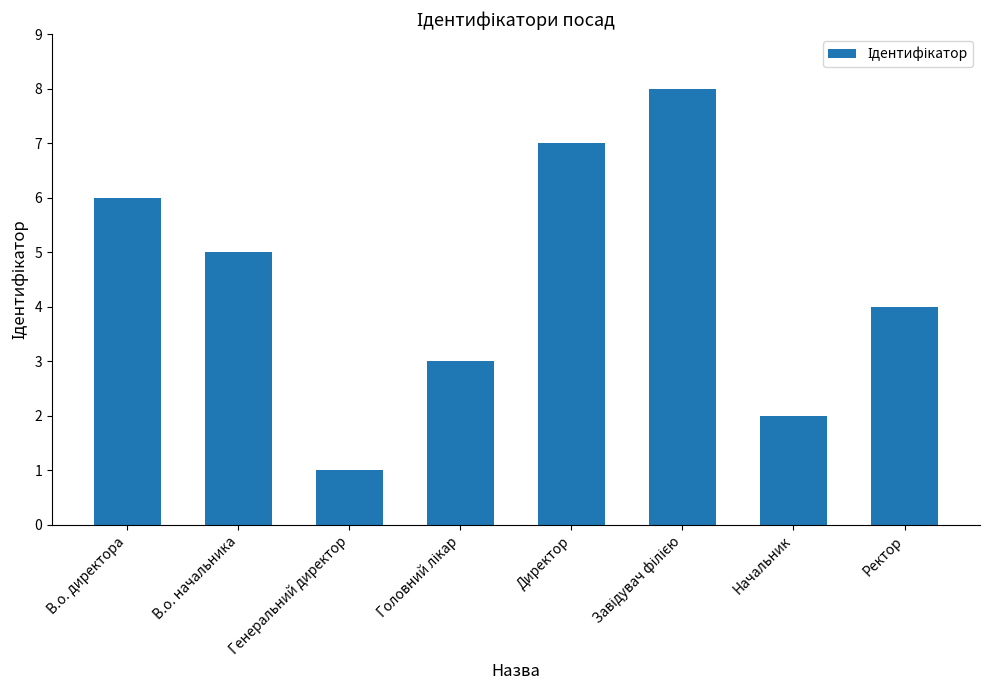

Reading left to right, extract all data points from this chart.

6	5	1	3	7	8	2	4